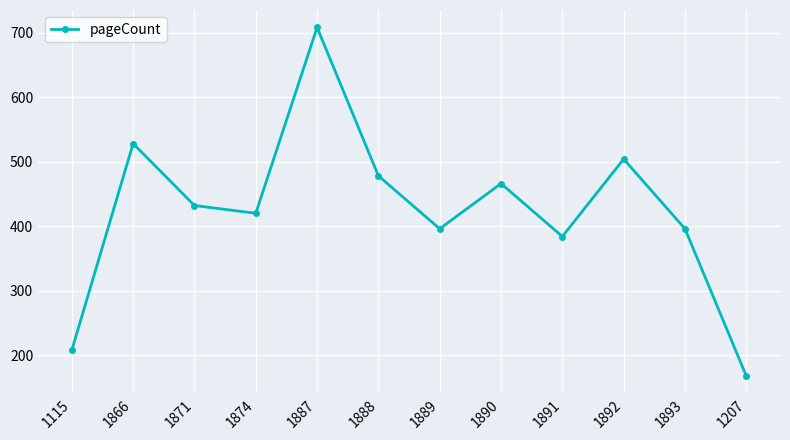

True or false: there are more than 2 points higher than both neighbors.

True